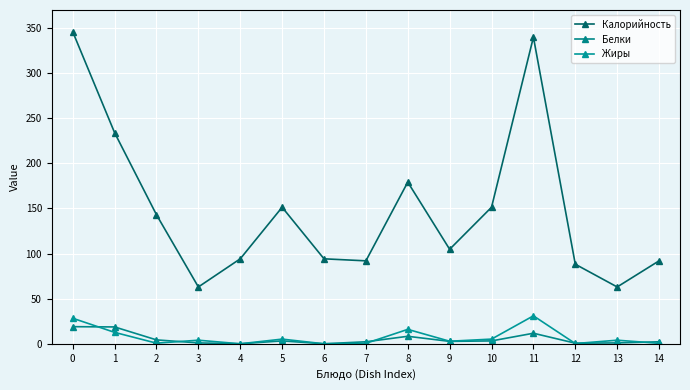

True or false: Калорийность and Жиры intersect in this chart.

False